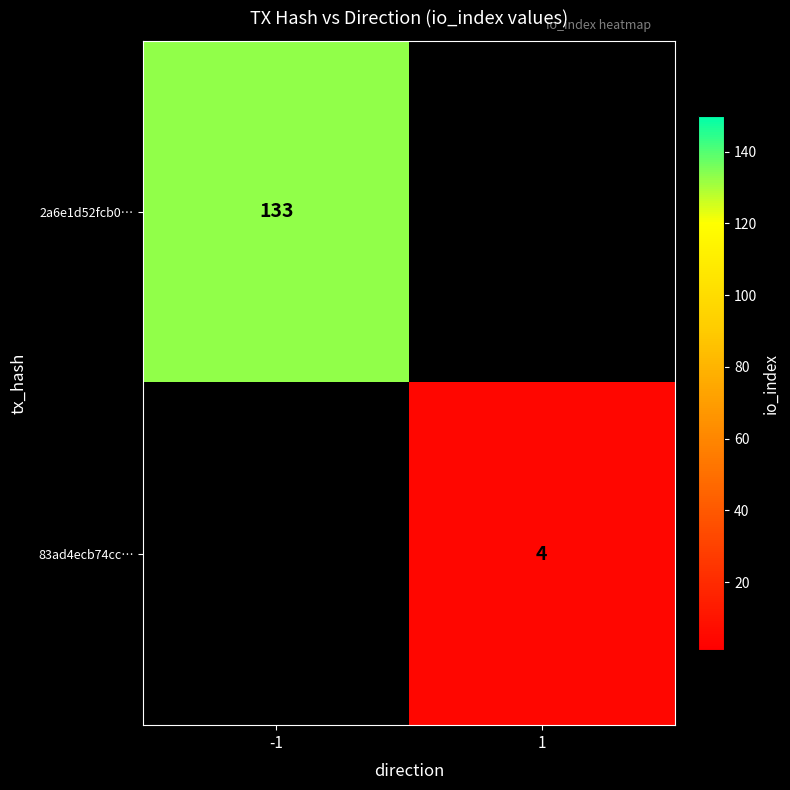

Is the value of 2a6e1d52fcb0… at -1 greater than the value of 83ad4ecb74cc… at 1?

Yes